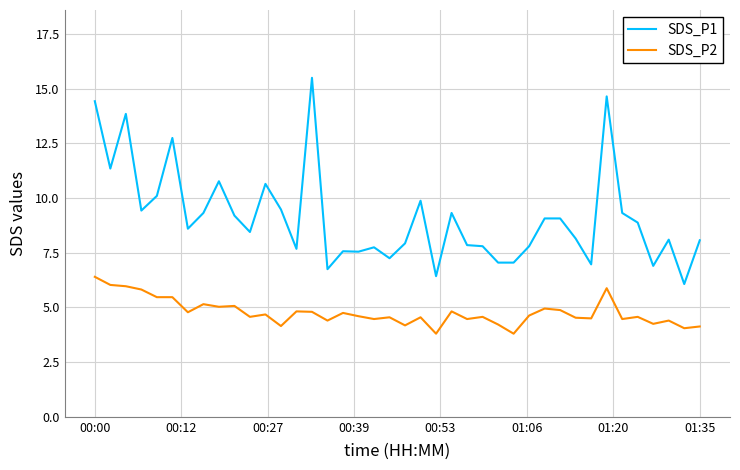

What is the maximum value shown in the chart?

15.5